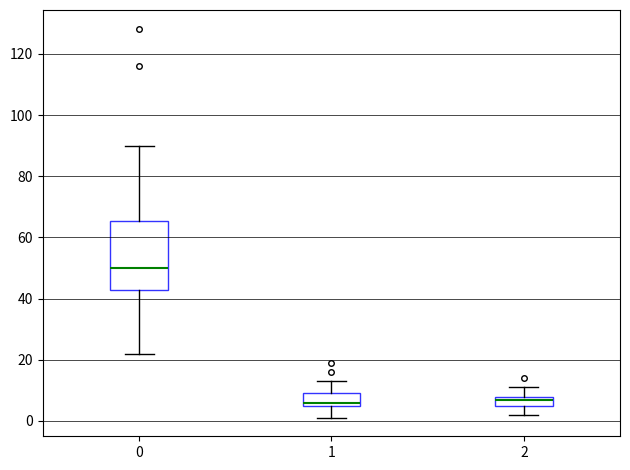

Comparing the boxes themselves (not the whiskers), which one is the tallest?

0